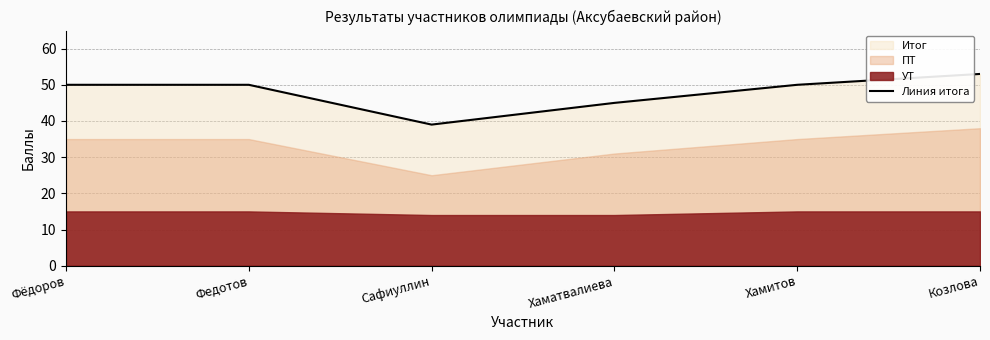

What is the label of the 2nd point from the left?

Федотов